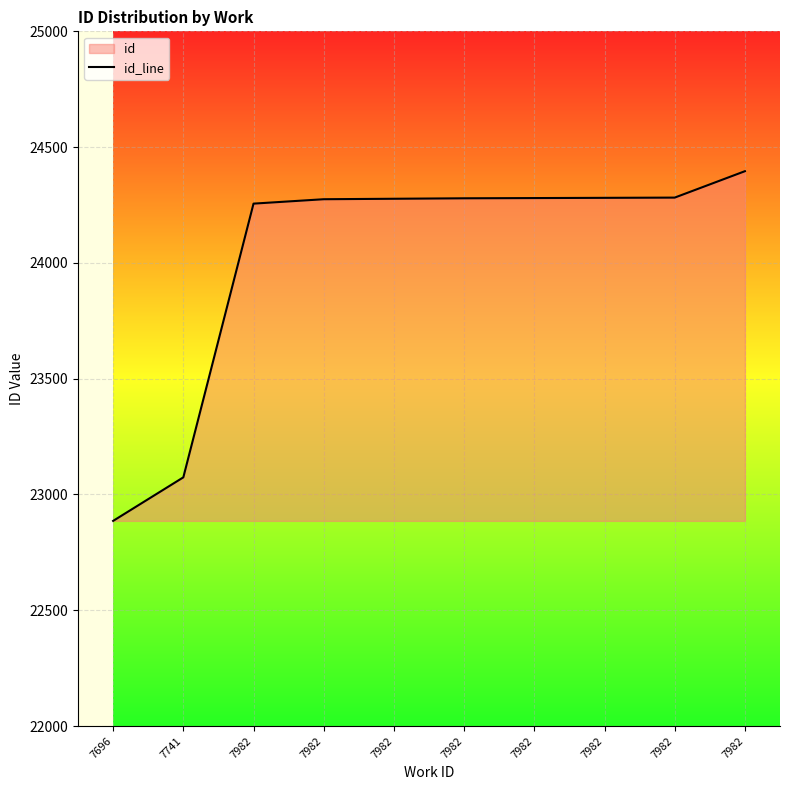

What is the ratio of the value at 7982 to the value at 7982?

1.0